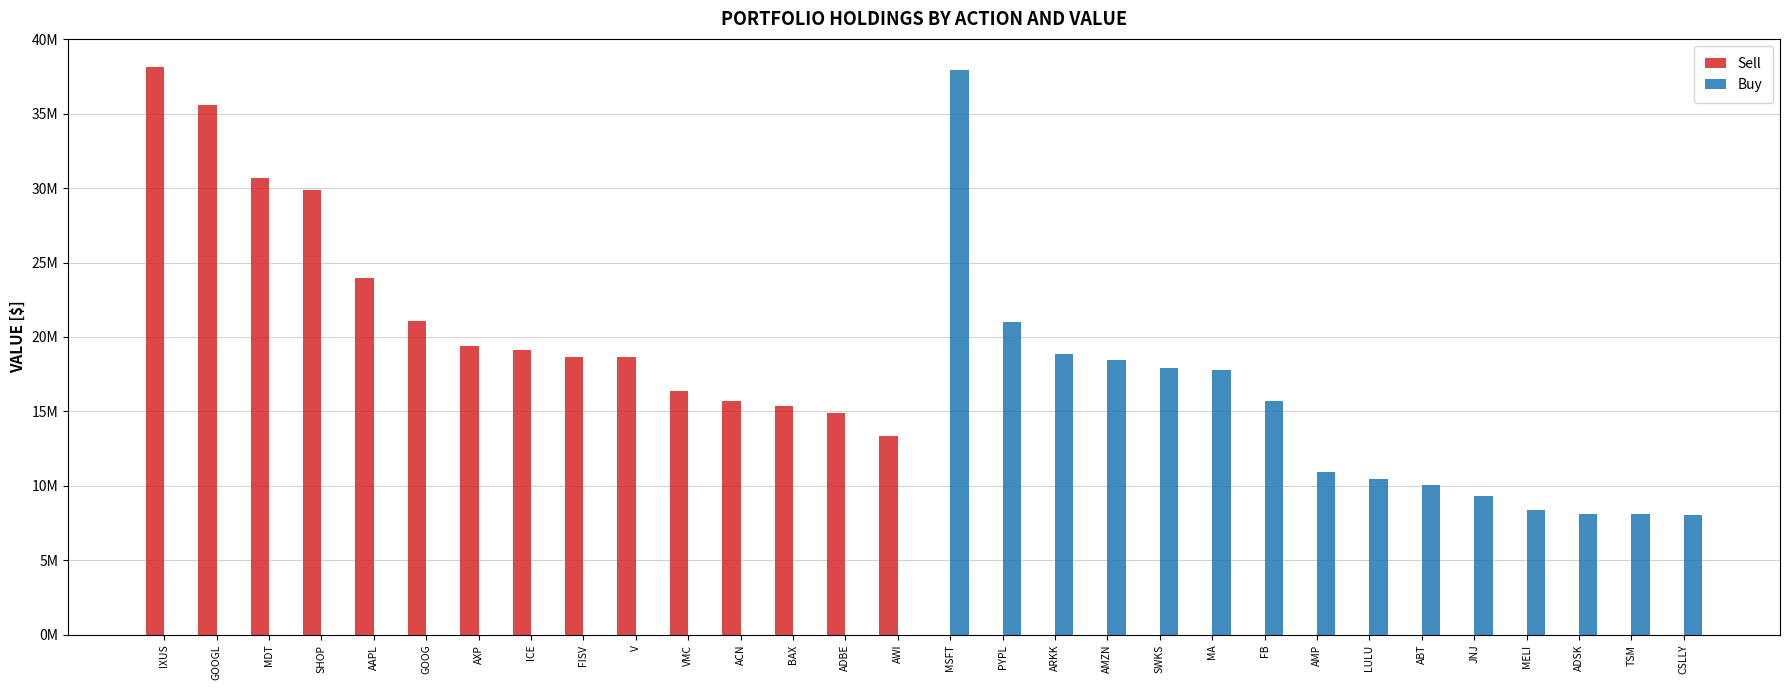

Does the chart contain stacked bars?

No